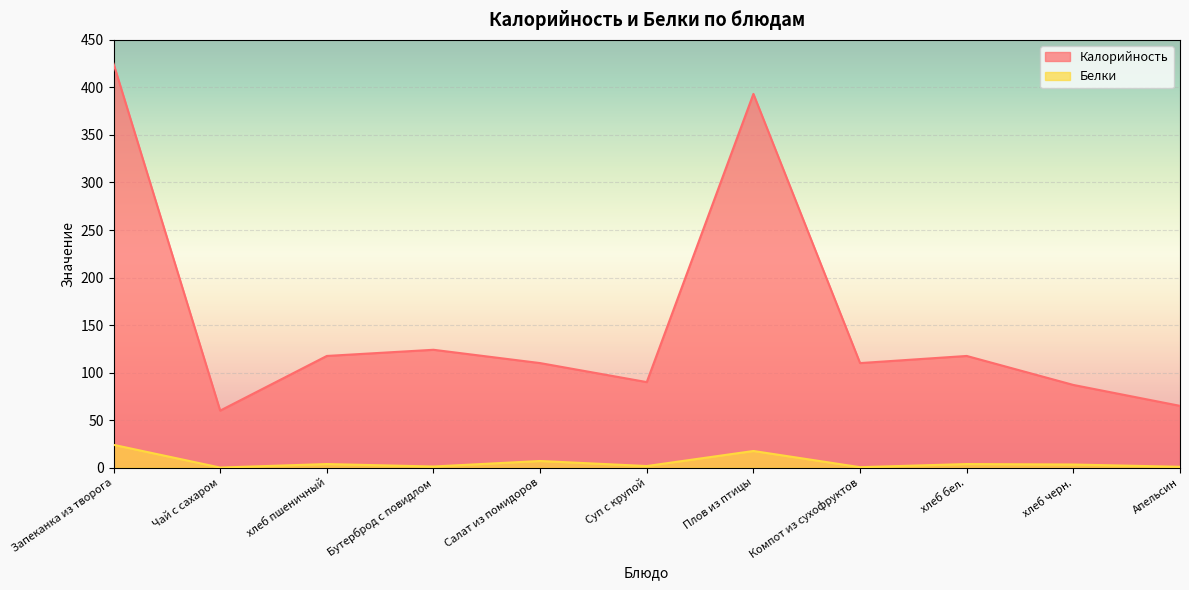

What position from the left is Запеканка из творога?

1